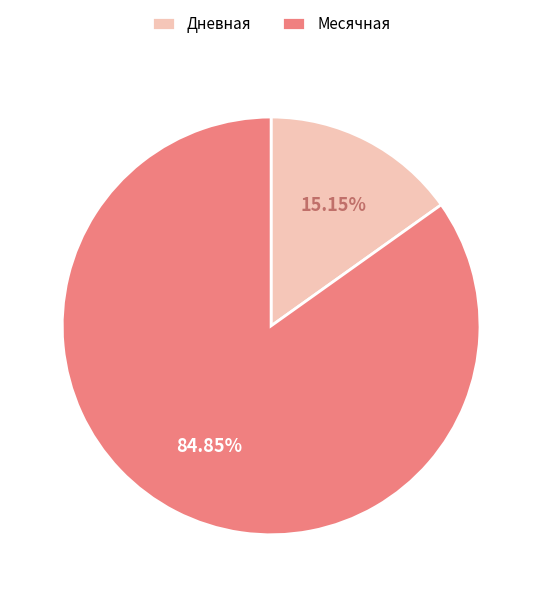

Is the sum of Дневная and Месячная greater than half?

Yes